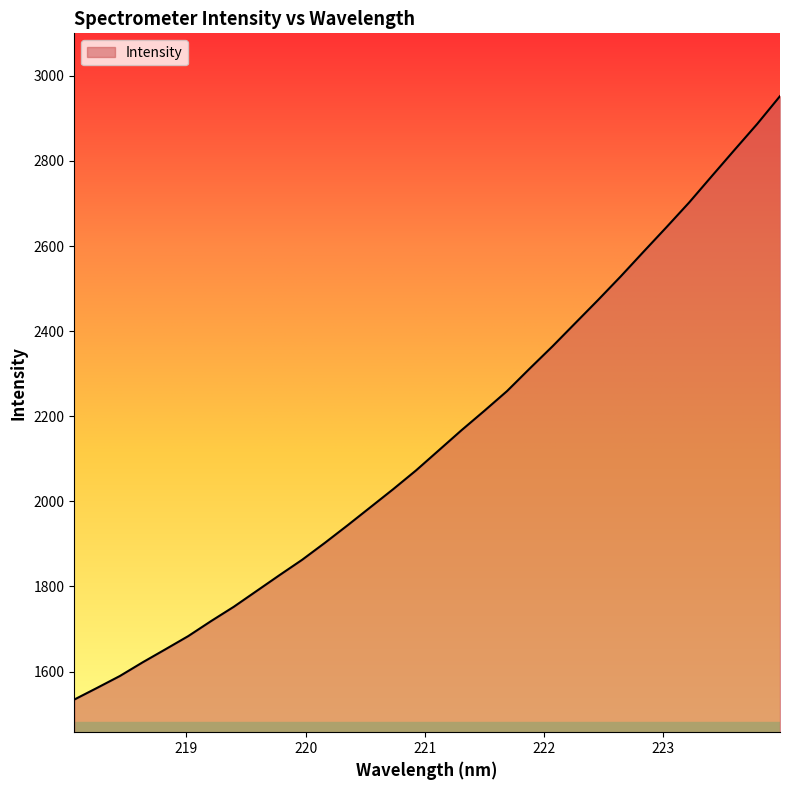

What is the smallest value displayed?

1534.3